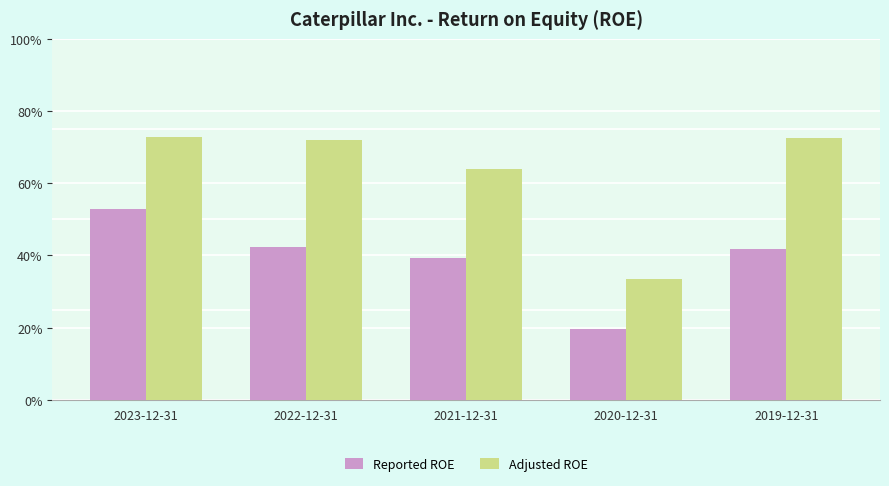

Is it true that Reported ROE equals 0.4 at 2019-12-31?

True